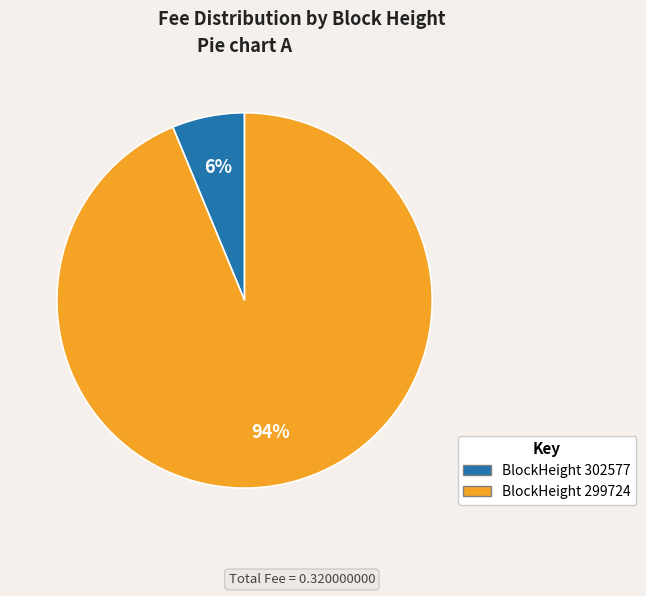

To the nearest percent, what is the average slice percentage?

50%